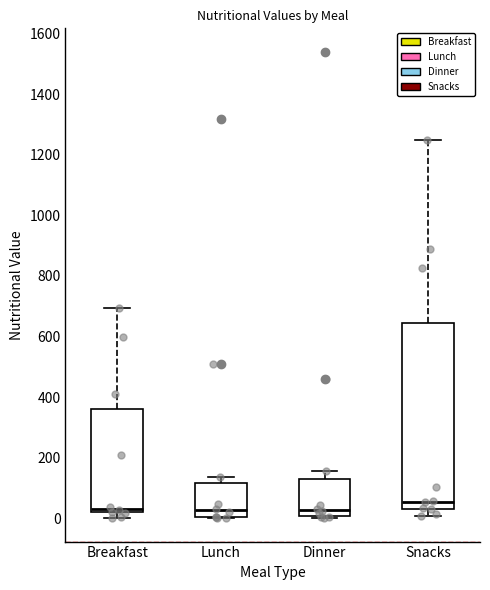

Where does the median line of the box for Lunch sit on the y-axis? The values are not printed on the chart, so give them approximately, as read against the axis.

20